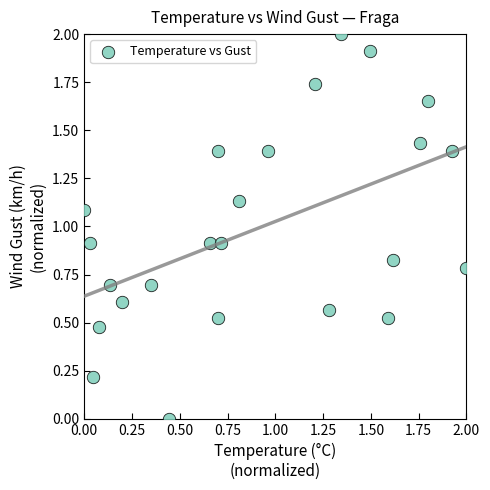

What is the range of X values (max minus min)?

2.0